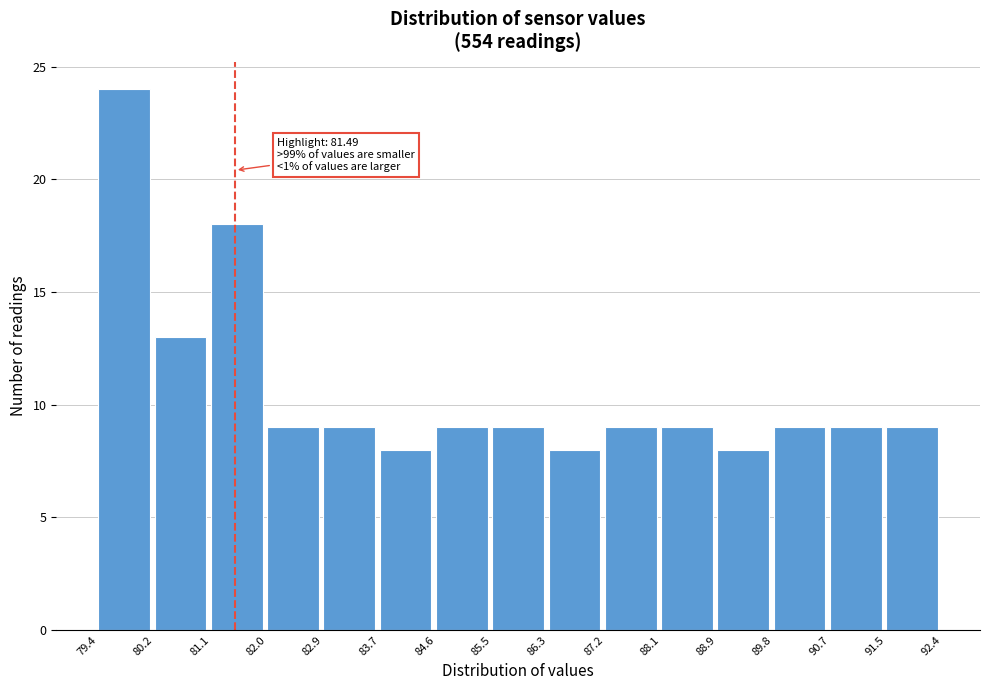

Which range on the x-axis has the tallest bar?

79.4 to 80.2